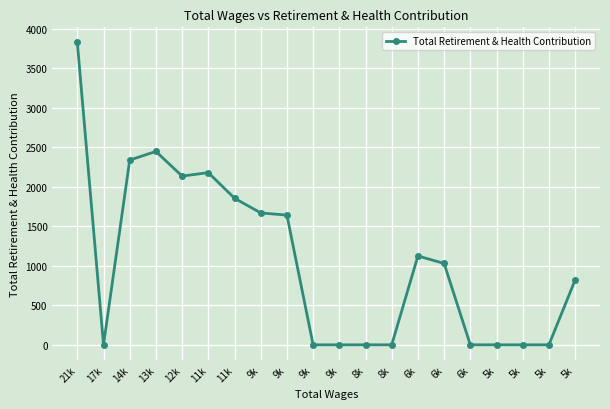

At which label does the data first exceed 1030?

21k